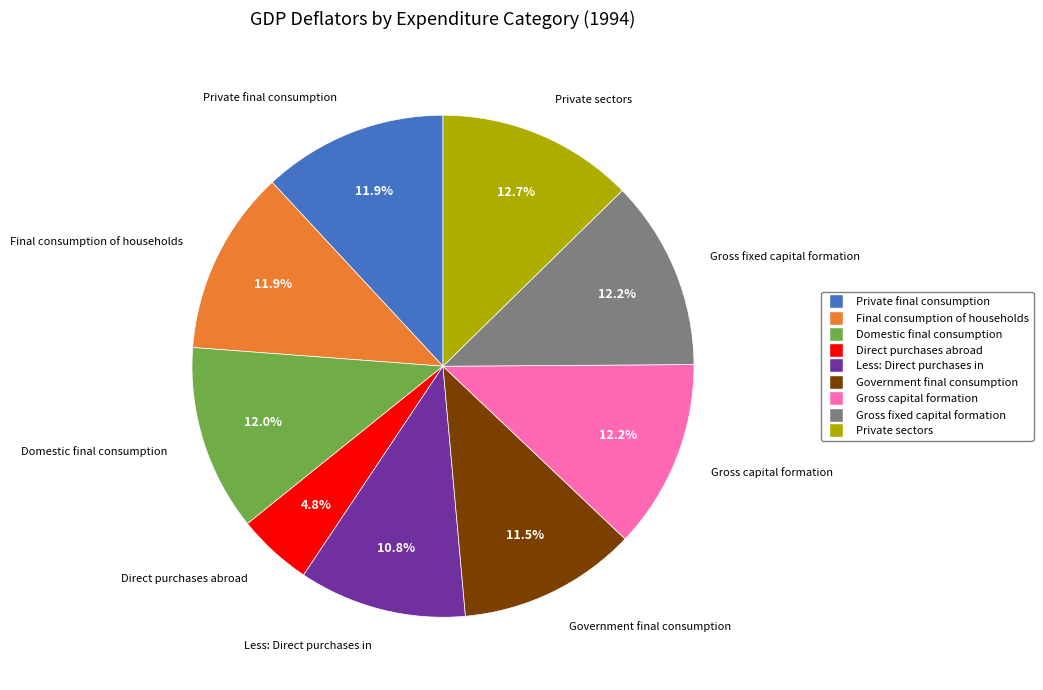

Combined, what portion of the pie is Gross capital formation and Final consumption of households?

24.1%